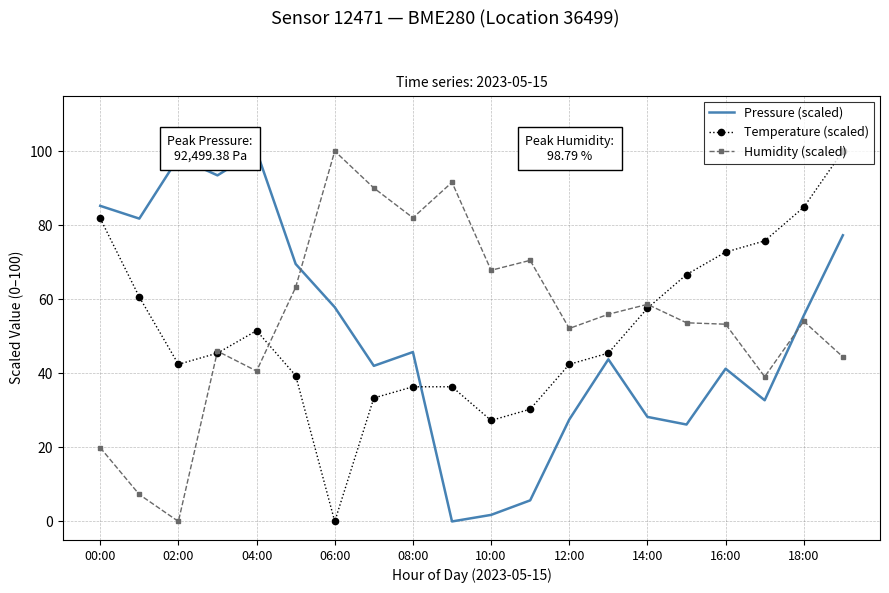

What are all the series names shown in the legend?

Pressure (scaled), Temperature (scaled), Humidity (scaled)